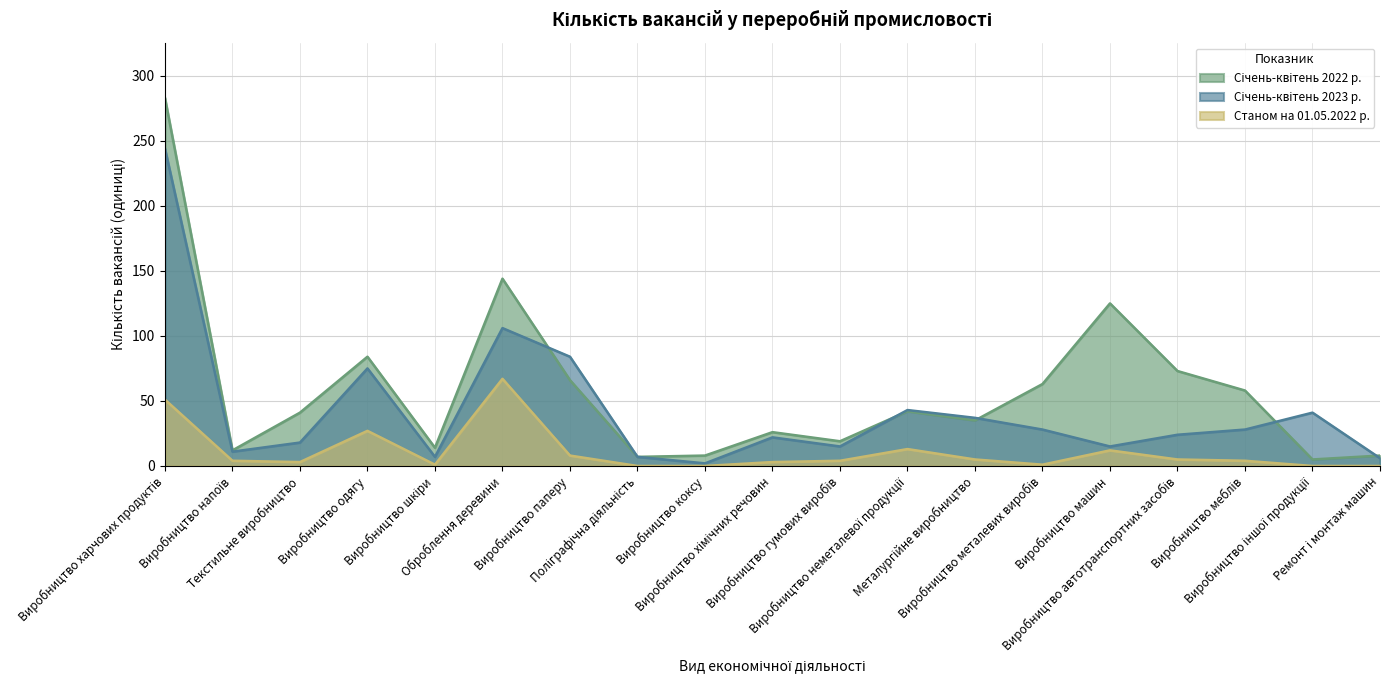

What is the spread (max minus min) of values at Виробництво машин?

113